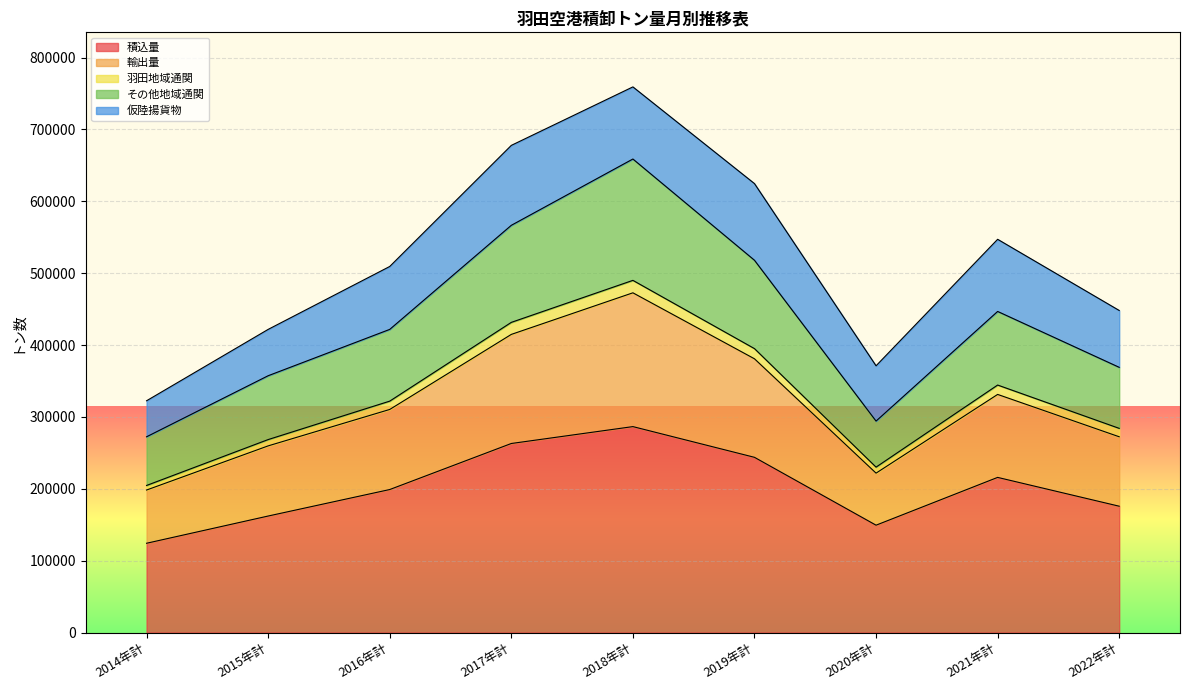

Which category has the highest value in the 輸出量 series?

2018年計